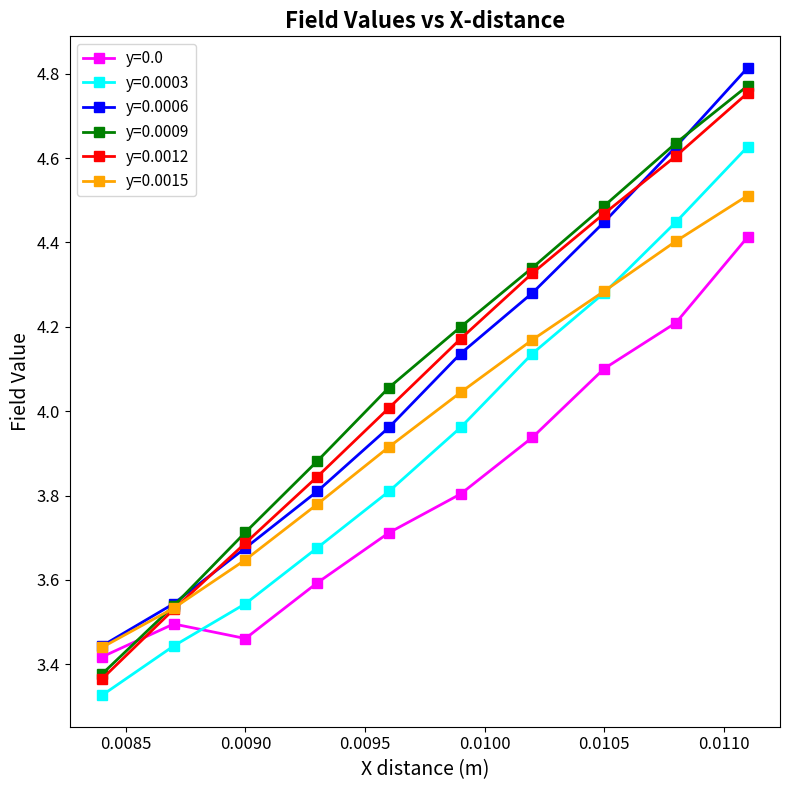

True or false: y=0.0 has more than 2 interior local peaks.

False